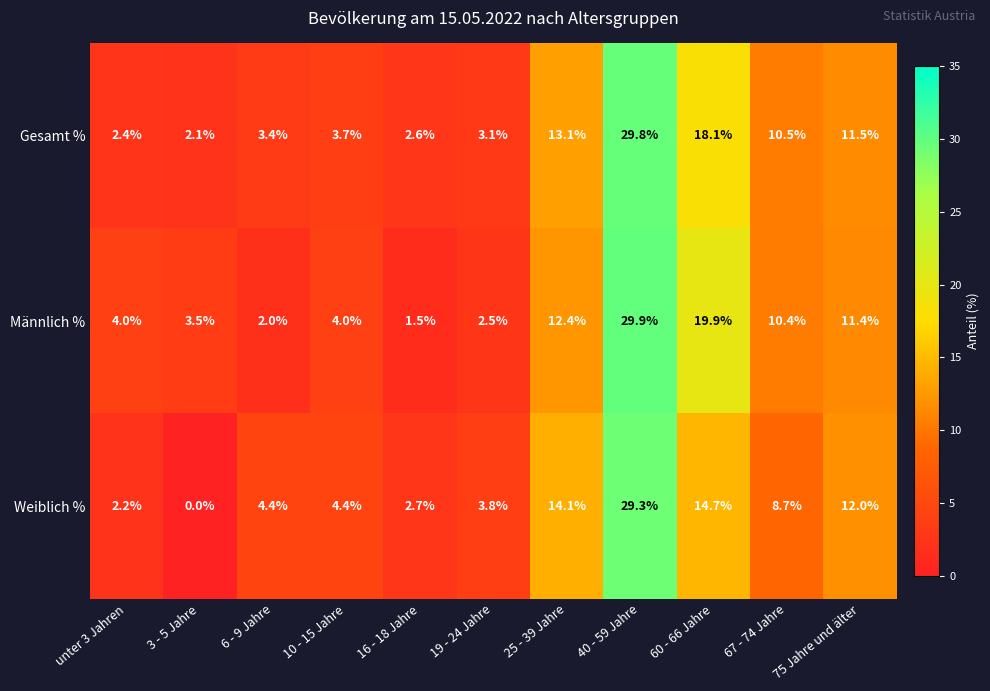

Rank the series by their maximum value, from highest to lowest.

Männlich %, Gesamt %, Weiblich %